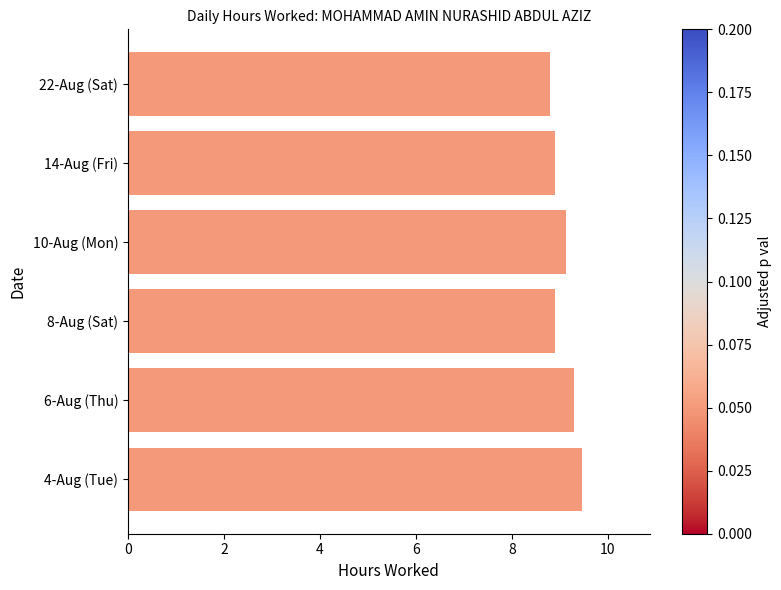

Is it true that the value at 4-Aug (Tue) is 5.7?

False